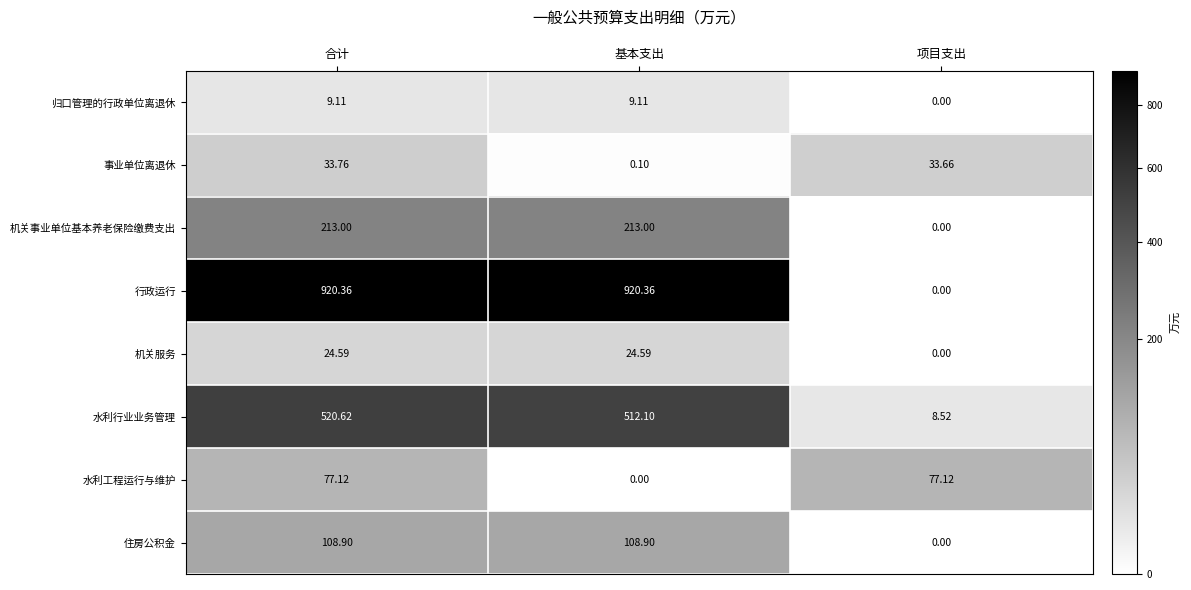

At which category is the sum across all series the highest?

合计